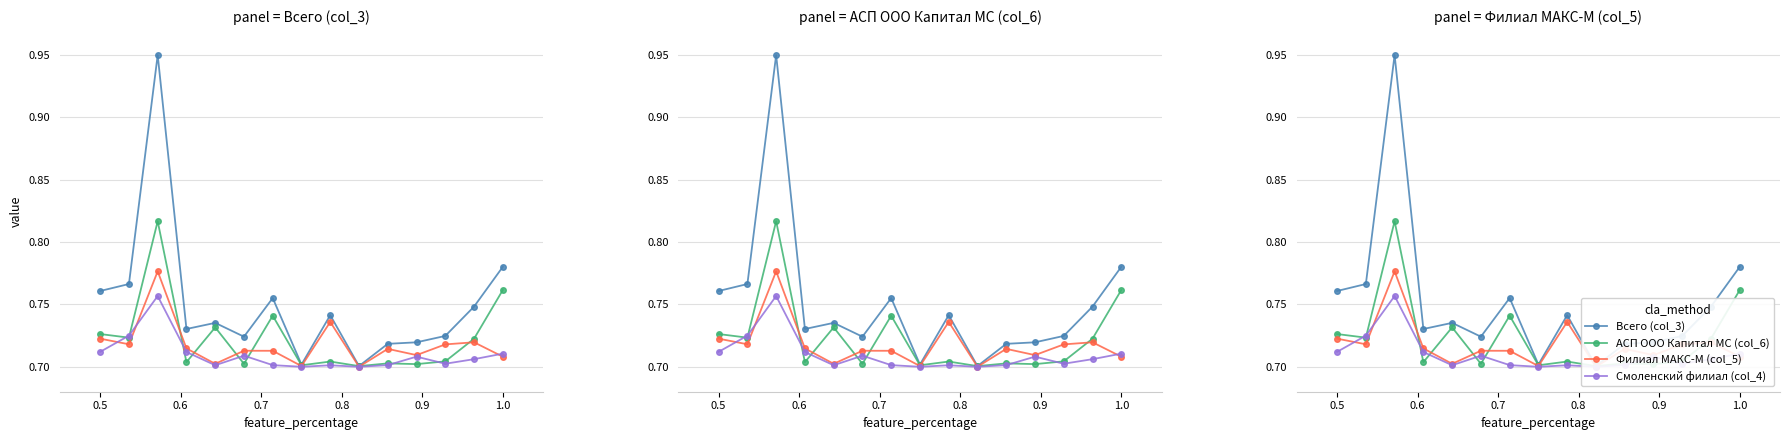

What is the label of the 1st point from the left?

0.5